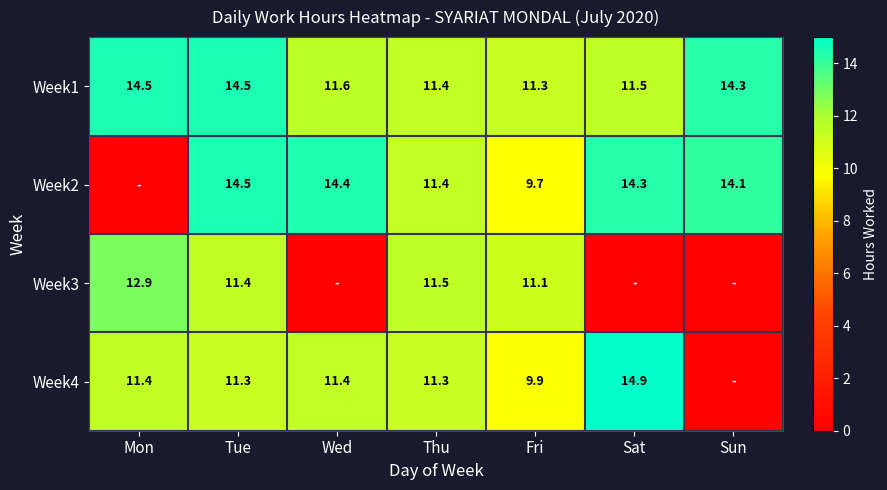

True or false: Week4 has a value of 15.2 at Tue.

False